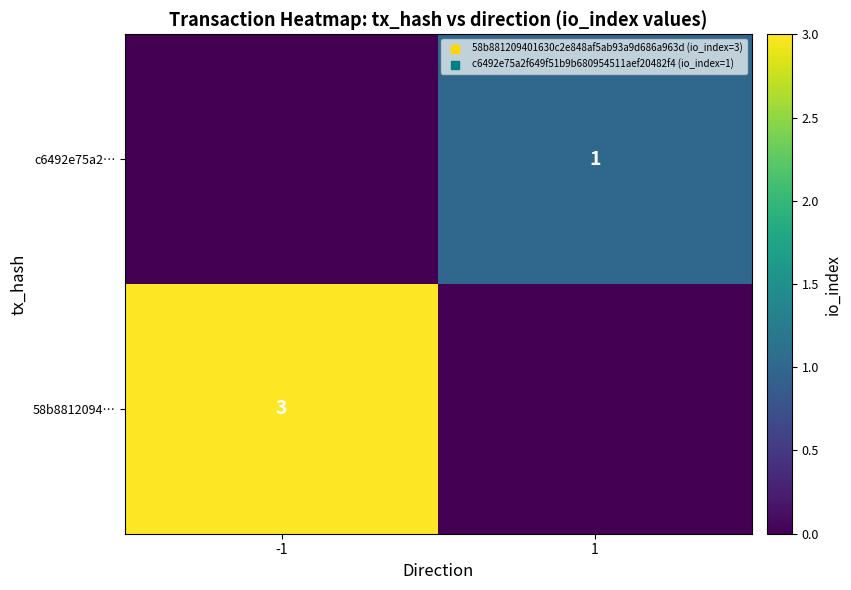

At which category is the sum across all series the highest?

-1